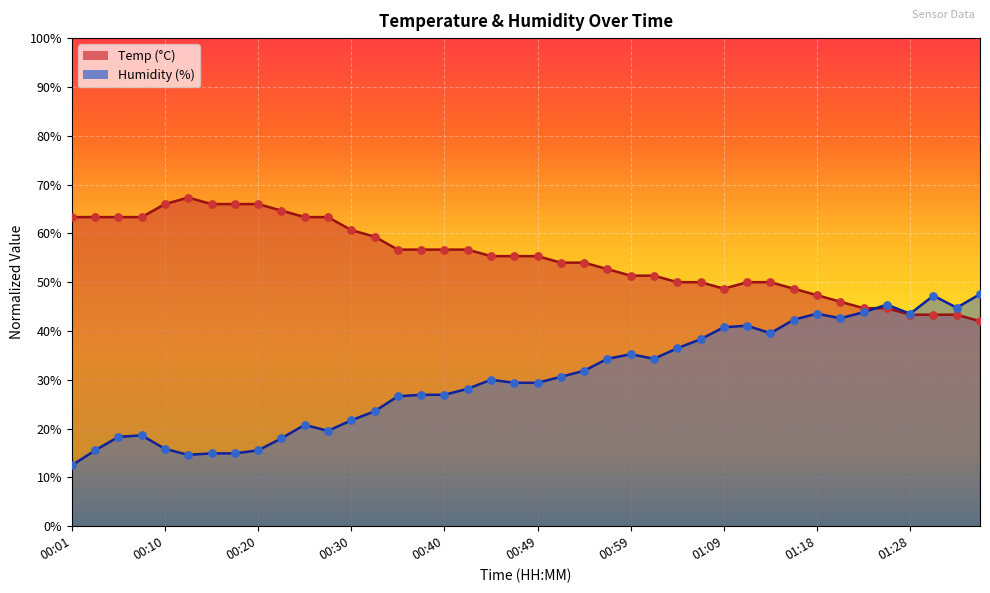

Which series has the widest spread of Y values?

Humidity